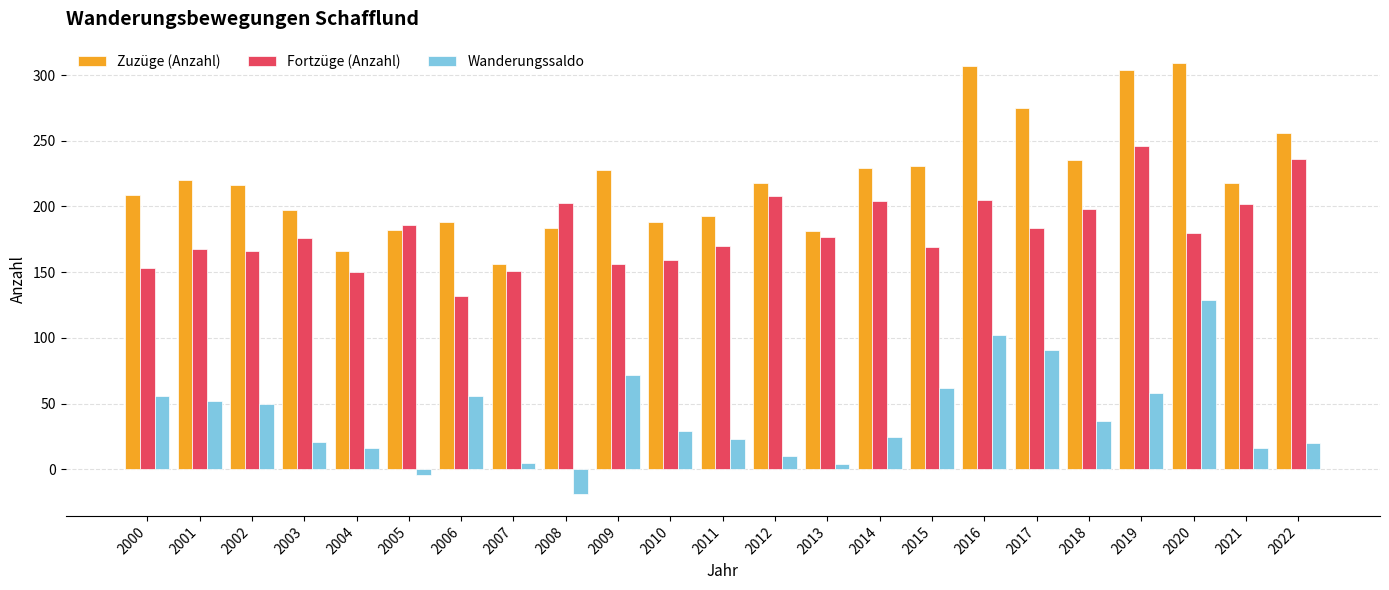

Rank the series by their average value, from highest to lowest.

Zuzüge (Anzahl), Fortzüge (Anzahl), Wanderungssaldo